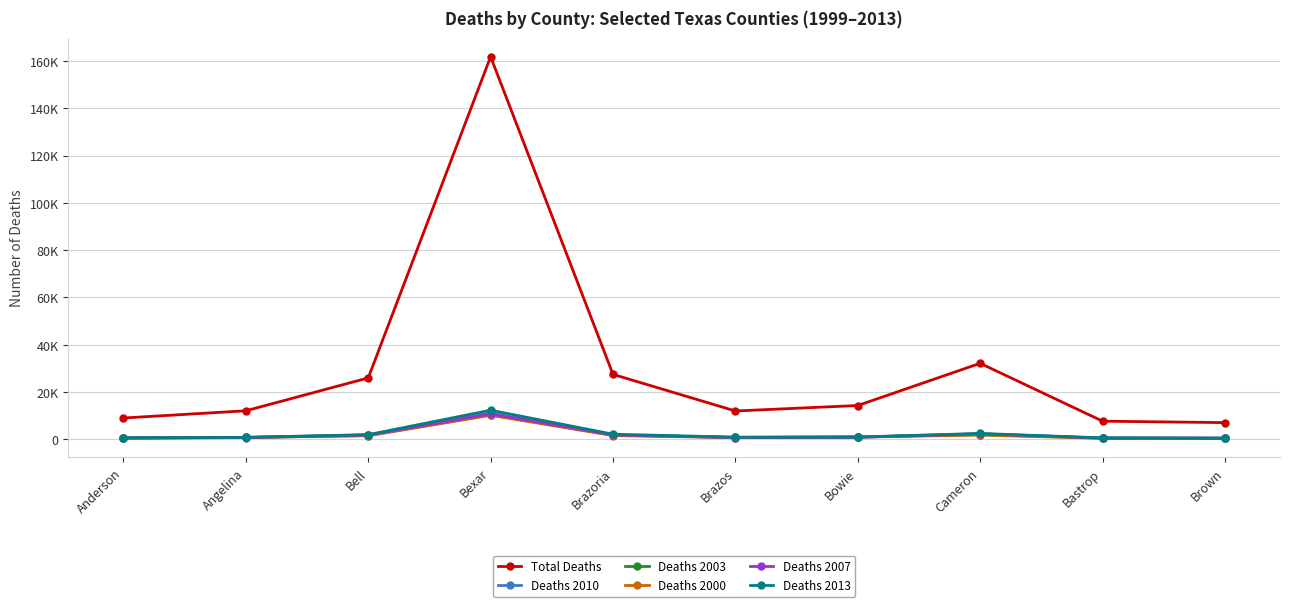

Does the chart display data point markers on the line(s)?

Yes